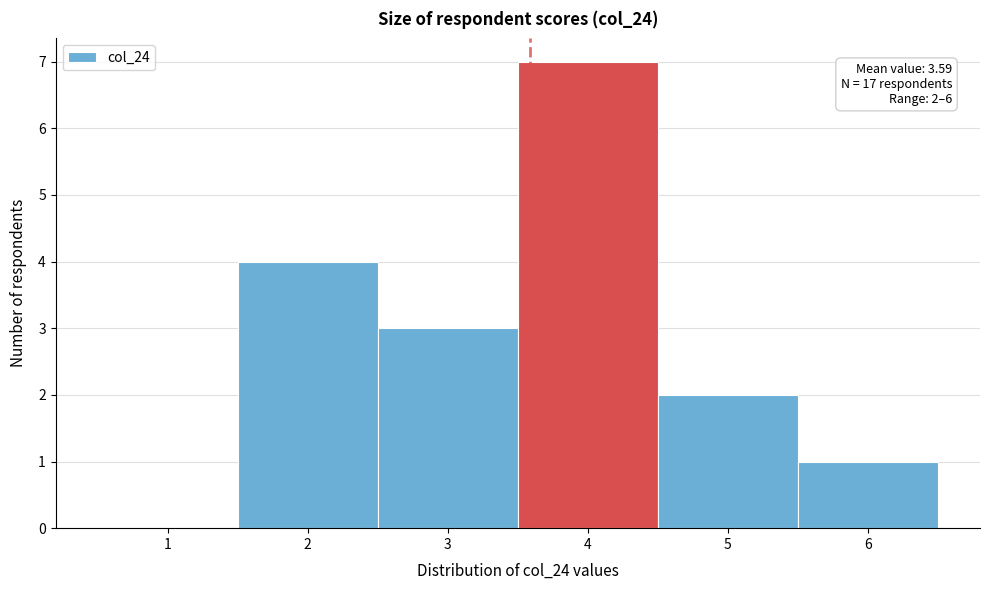

Which range on the x-axis has the tallest bar?

3.5 to 4.5